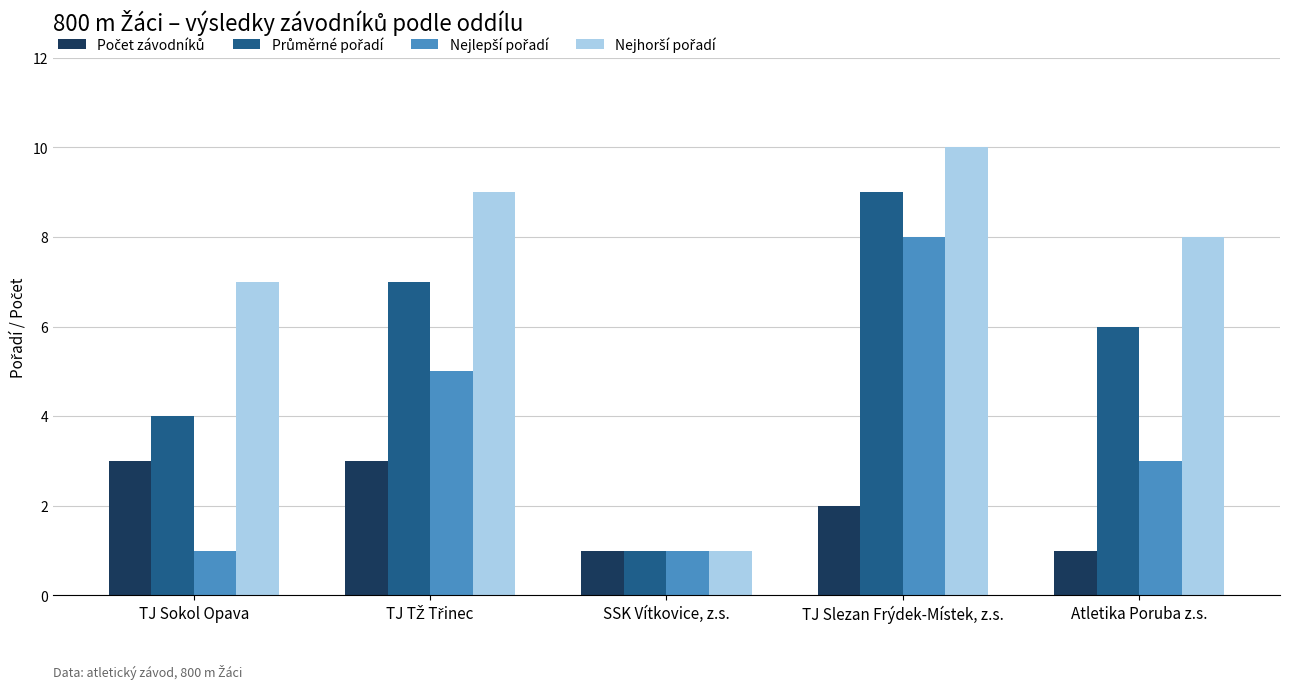

What is the difference between the highest and lowest values at TJ Slezan Frýdek-Místek, z.s.?

8